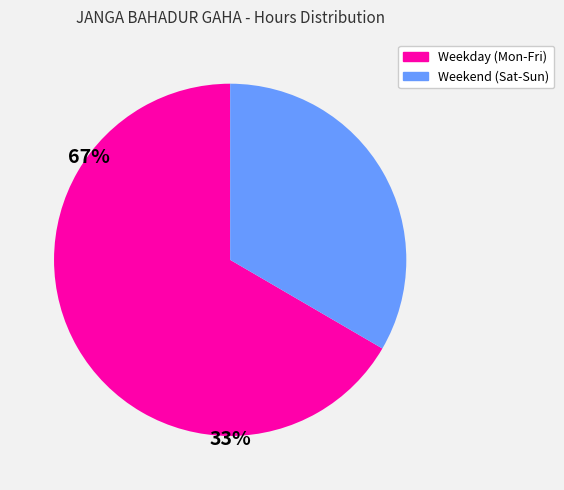

Is there a majority slice in this chart?

Yes